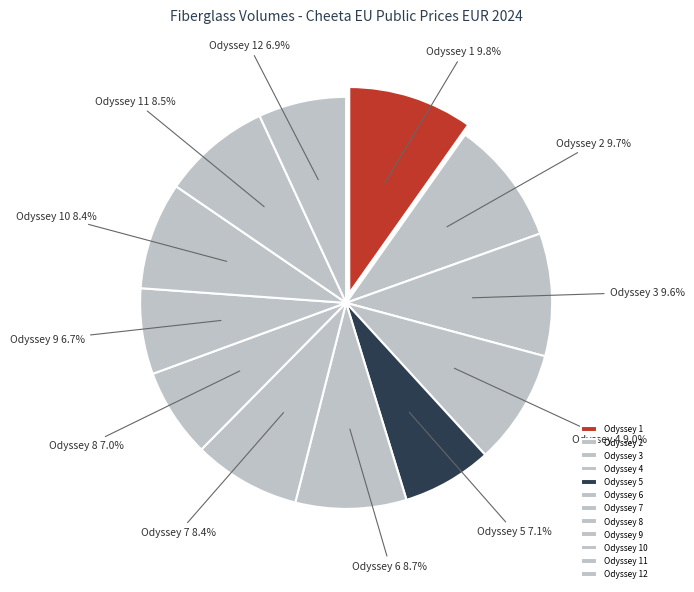

Is the sum of Odyssey 12 and Odyssey 4 greater than half?

No